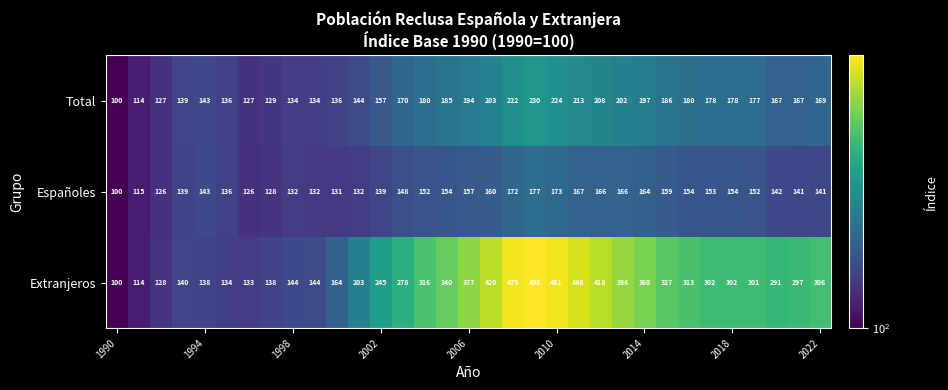

At how many categories does at least one series exceed 329?

10